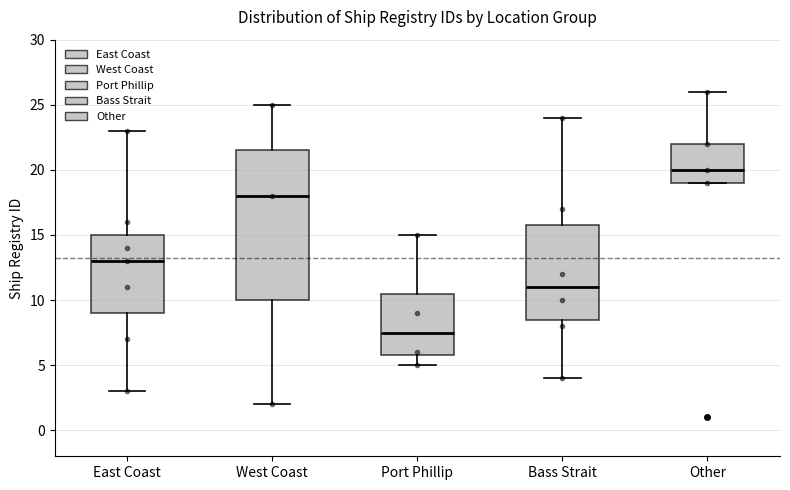

Reading left to right, read every box against the y-axis: the position of its median line, the range the box covers, and the ends of its whiskers. The values are not printed on the chart, so give them approximately, as read against the axis.

East Coast: median 13.0, box 9.0 to 15.0, whiskers 3.0 to 23.0
West Coast: median 18.0, box 10.0 to 21.5, whiskers 2.0 to 25.0
Port Phillip: median 7.5, box 6.0 to 10.5, whiskers 5.0 to 15.0
Bass Strait: median 11.0, box 8.5 to 16.0, whiskers 4.0 to 24.0
Other: median 20.0, box 19.0 to 22.0, whiskers 19.0 to 26.0